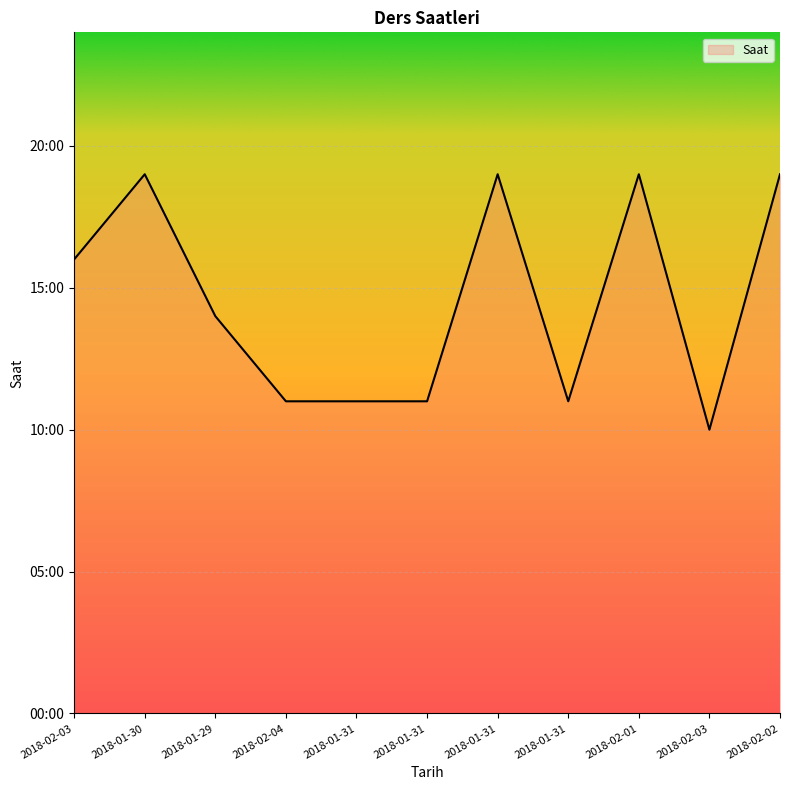

Is it true that the value at 2018-02-03 is 24?

False